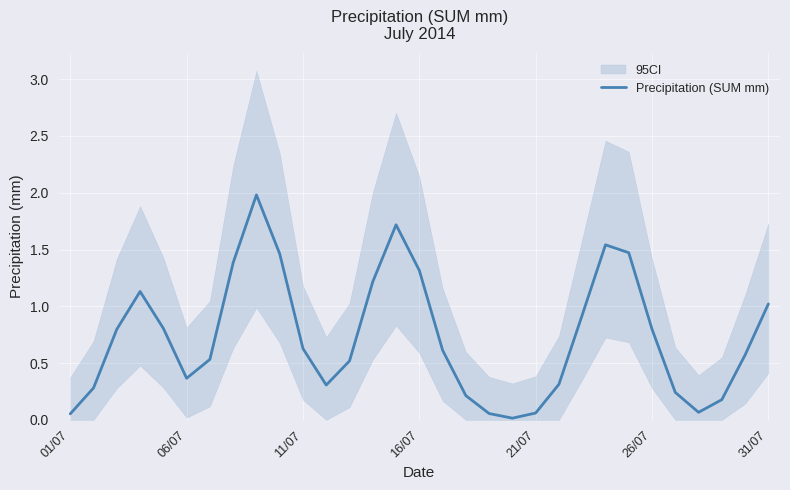

What is the sum of all values?

22.6